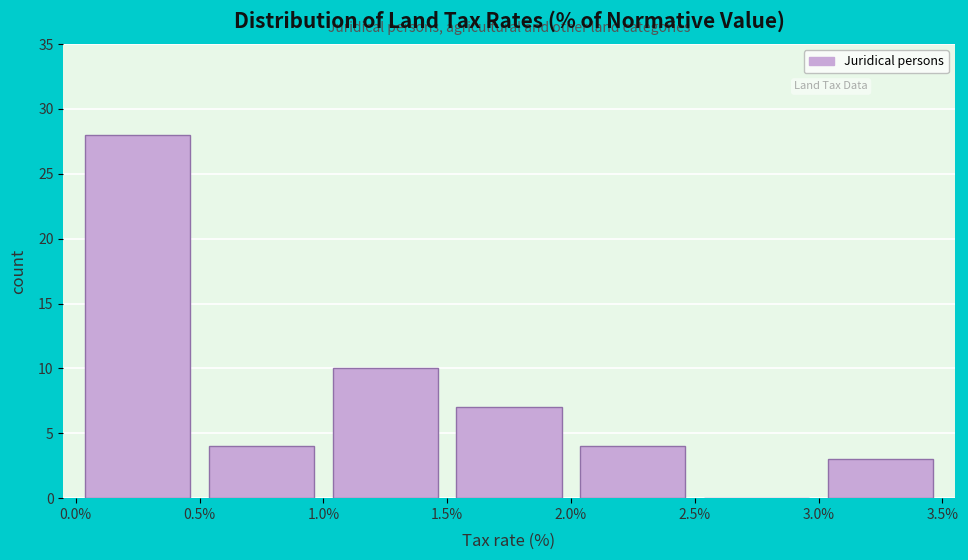

Reading left to right, list every bar in this chart as the range it spans on the x-axis followed by its height. The values are not printed on the chart, so give them approximately, as read against the axis.

0.0% to 0.5%: 28
0.5% to 1.0%: 4
1.0% to 1.5%: 10
1.5% to 2.0%: 7
2.0% to 2.5%: 4
2.5% to 3.0%: 0
3.0% to 3.5%: 3